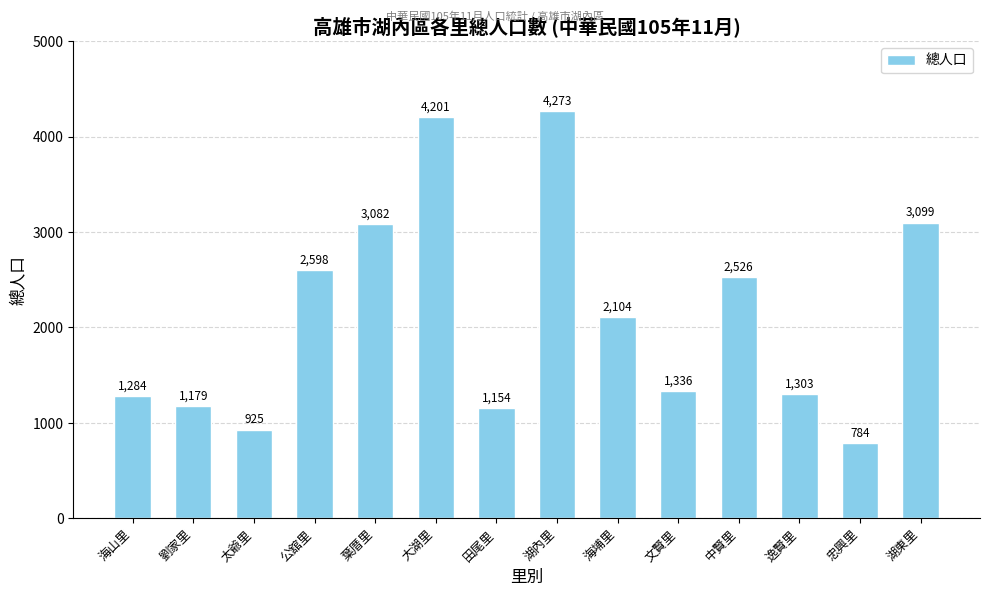

Reading left to right, extract all data points from this chart.

1284	1179	925	2598	3082	4201	1154	4273	2104	1336	2526	1303	784	3099